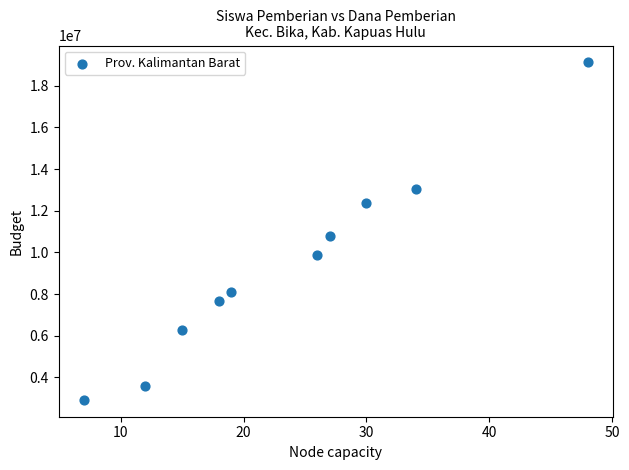

What is the average X value?

24